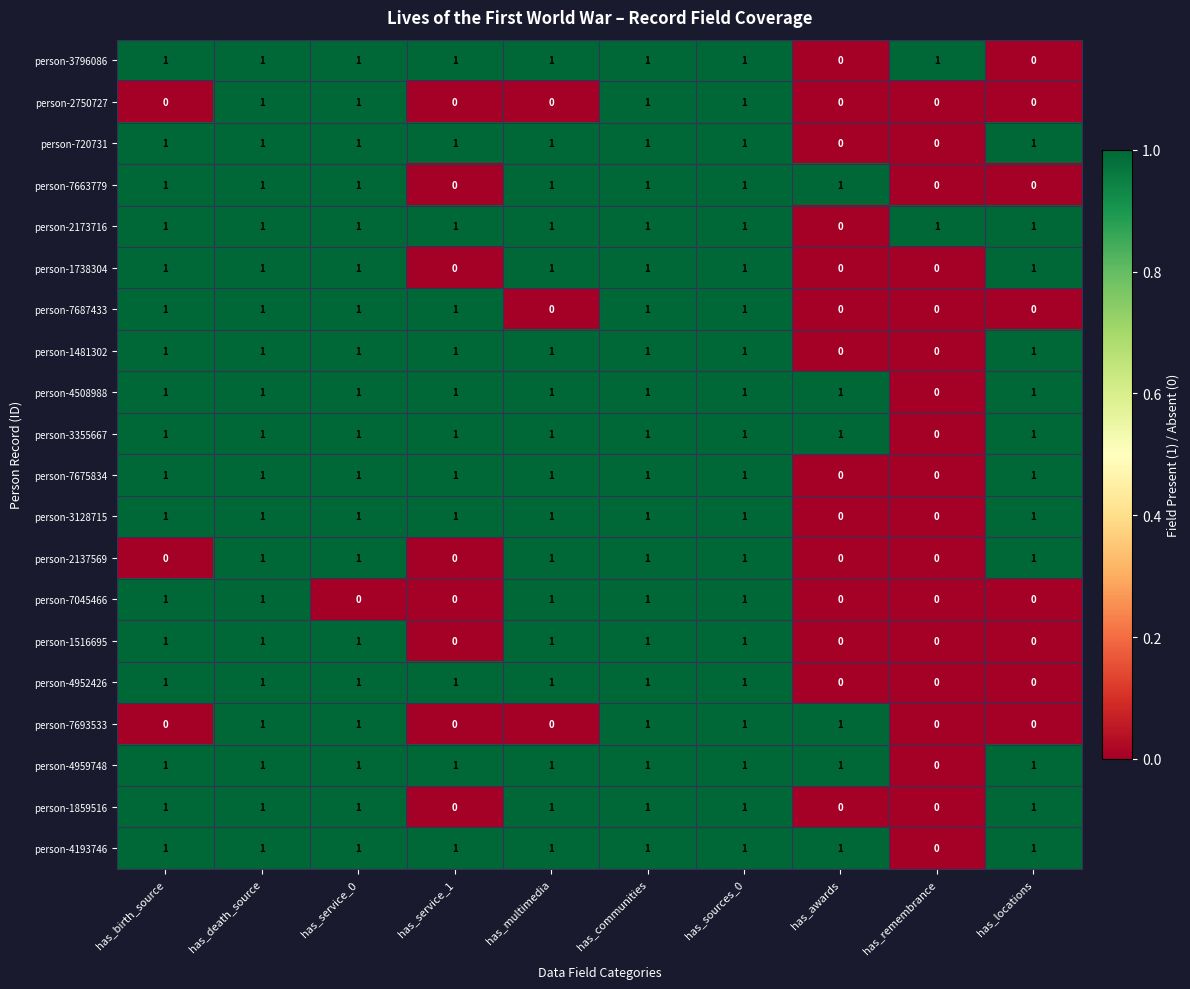

True or false: person-7045466 has a value of 1 at has_birth_source.

True